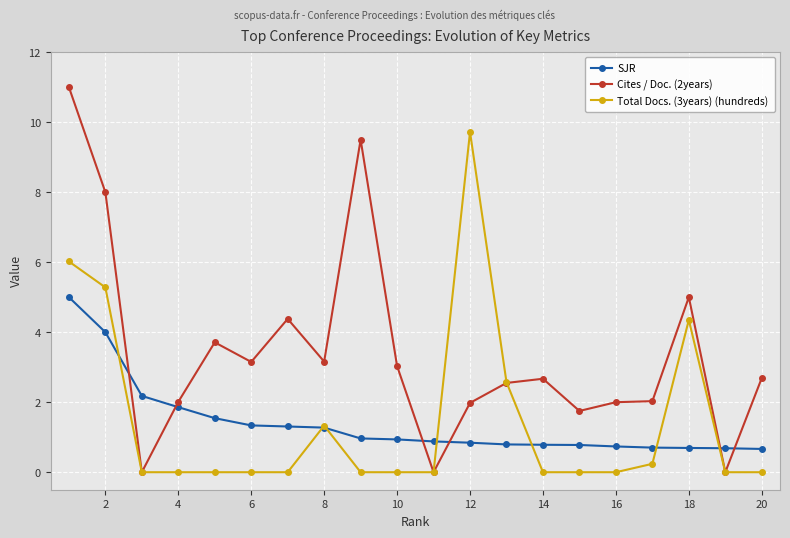

Rank the series by their maximum value, from lowest to highest.

SJR, Total Docs. (3years) (hundreds), Cites / Doc. (2years)